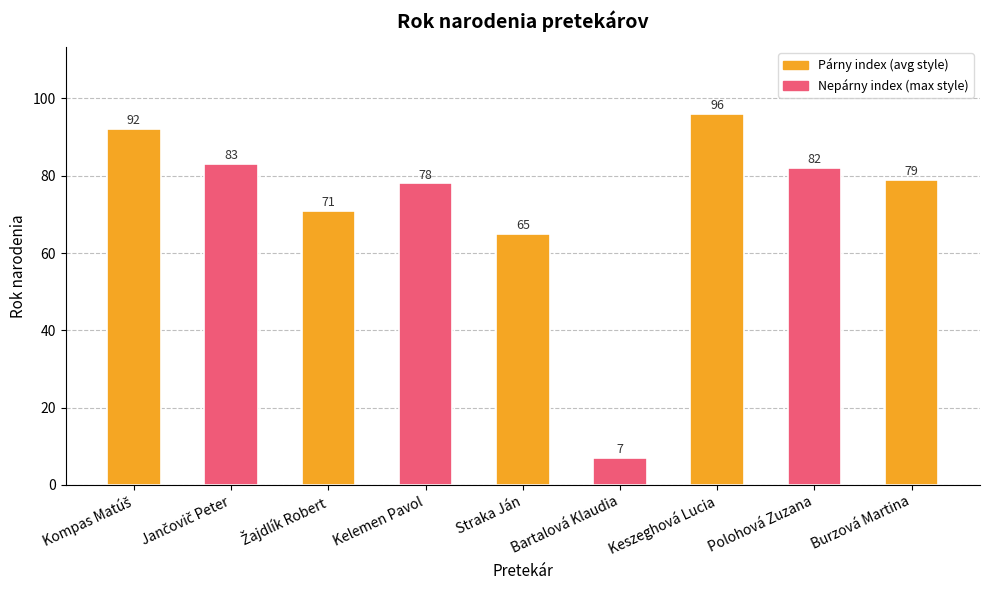

Does the chart contain stacked bars?

No